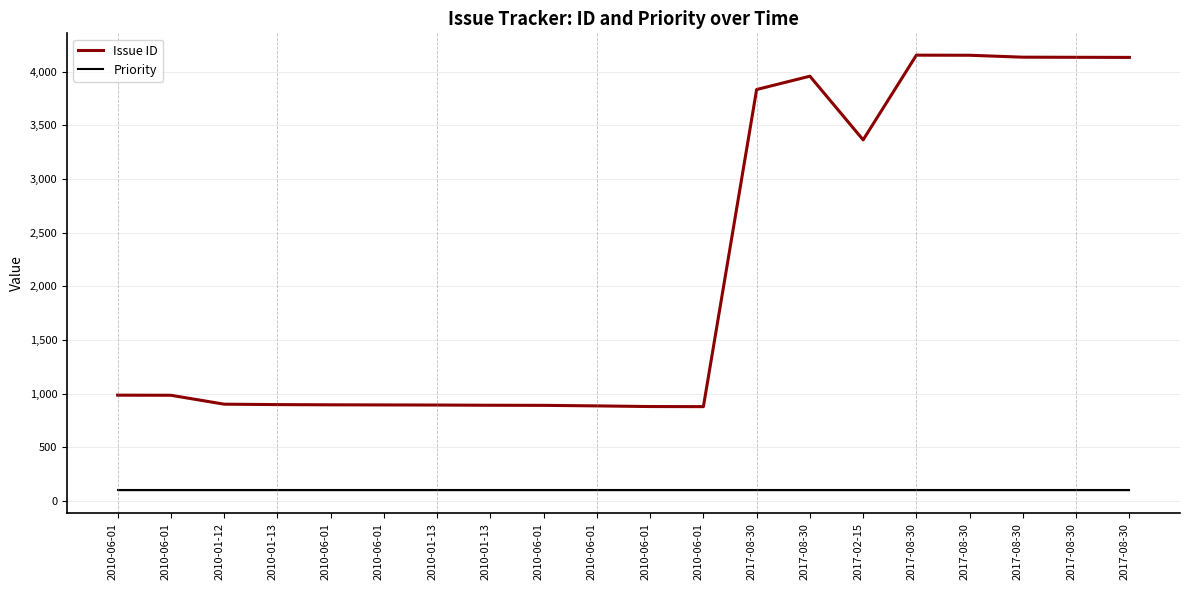

Is this an area chart (filled region under the line)?

No